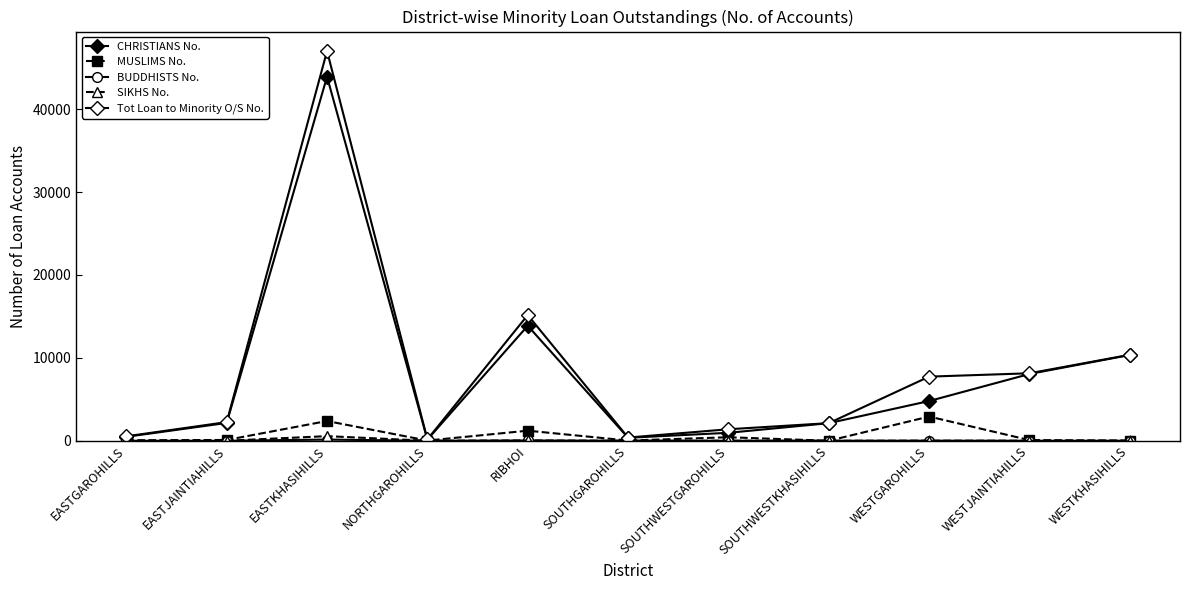

What is the difference between the second highest and minimum values in the Tot Loan to Minority O/S No. series?

14995